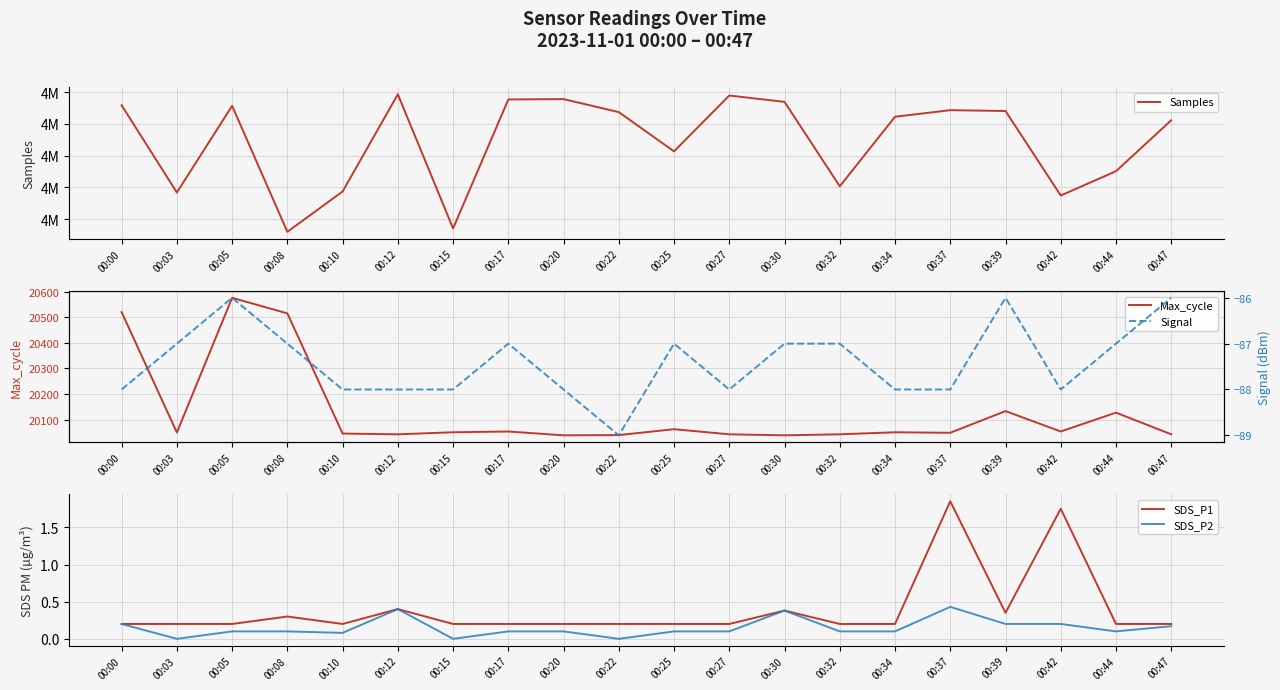

Where is Signal nearest to the value -87?

00:03